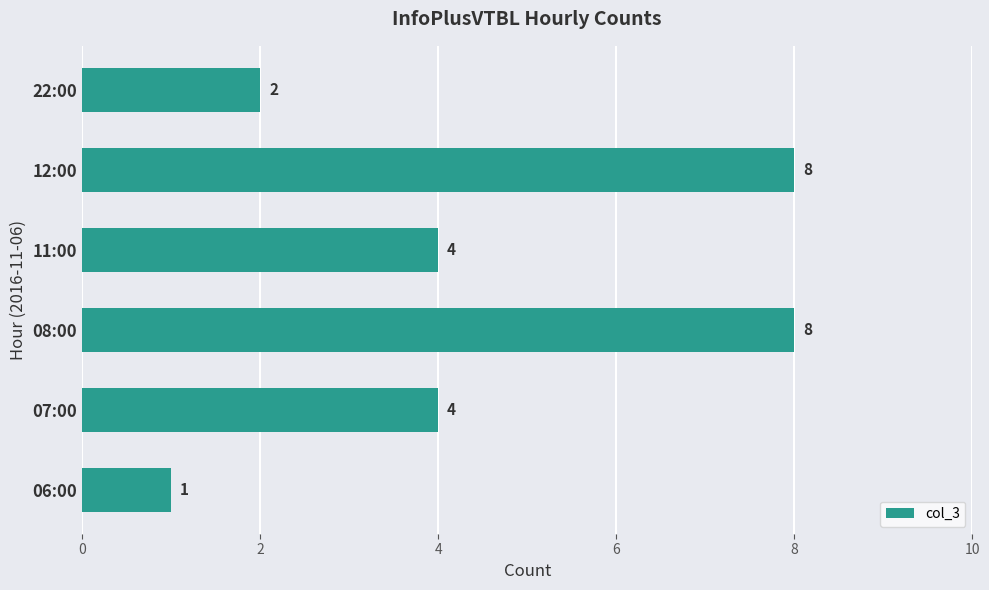

What is the approximate value at 12:00?

8